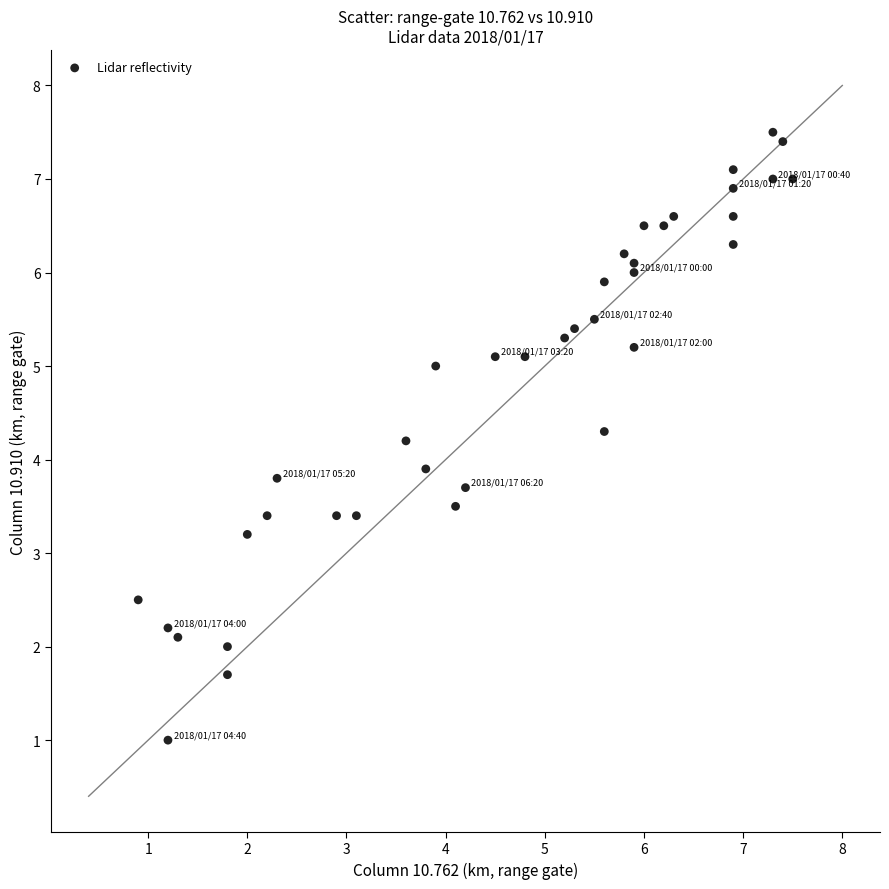

What Y value in the scatter plot is closest to 4?

3.9